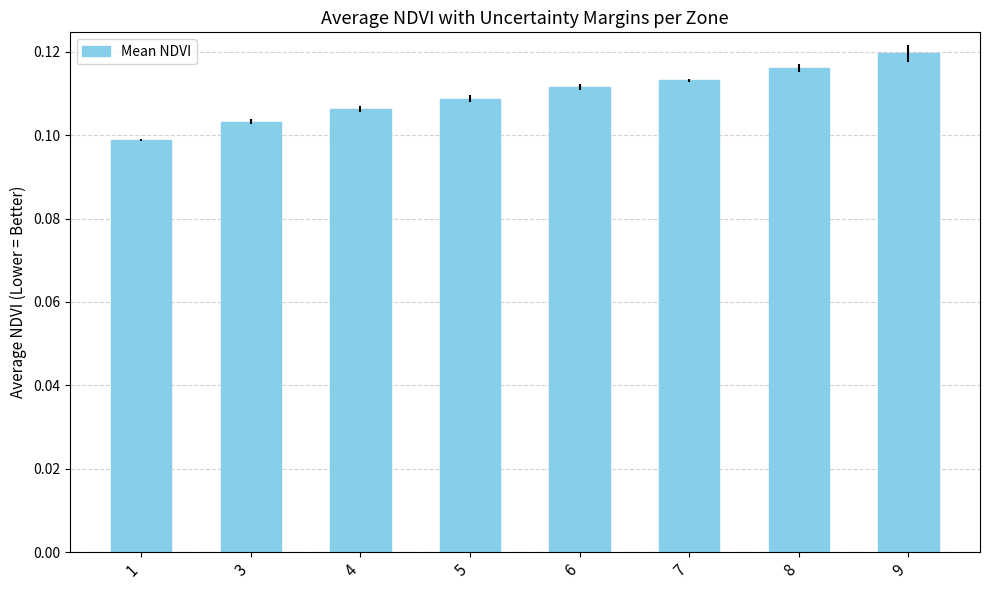

What is the sum of the values at 1 and 6?

0.2